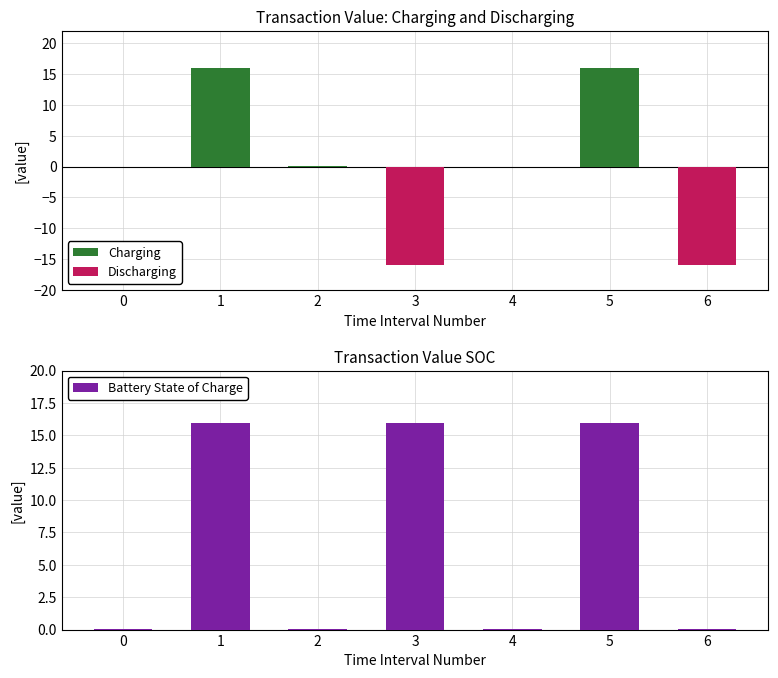

How many values in the Discharging series are below 0?

3